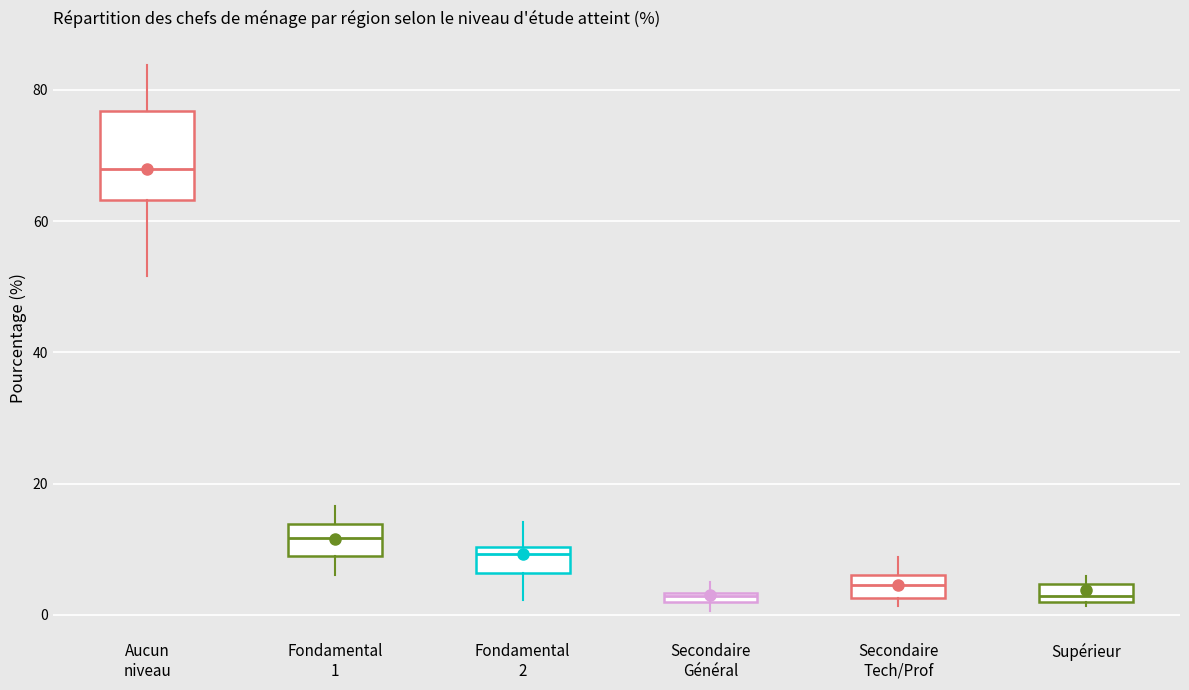

Which box's median line is the highest?

Aucun niveau